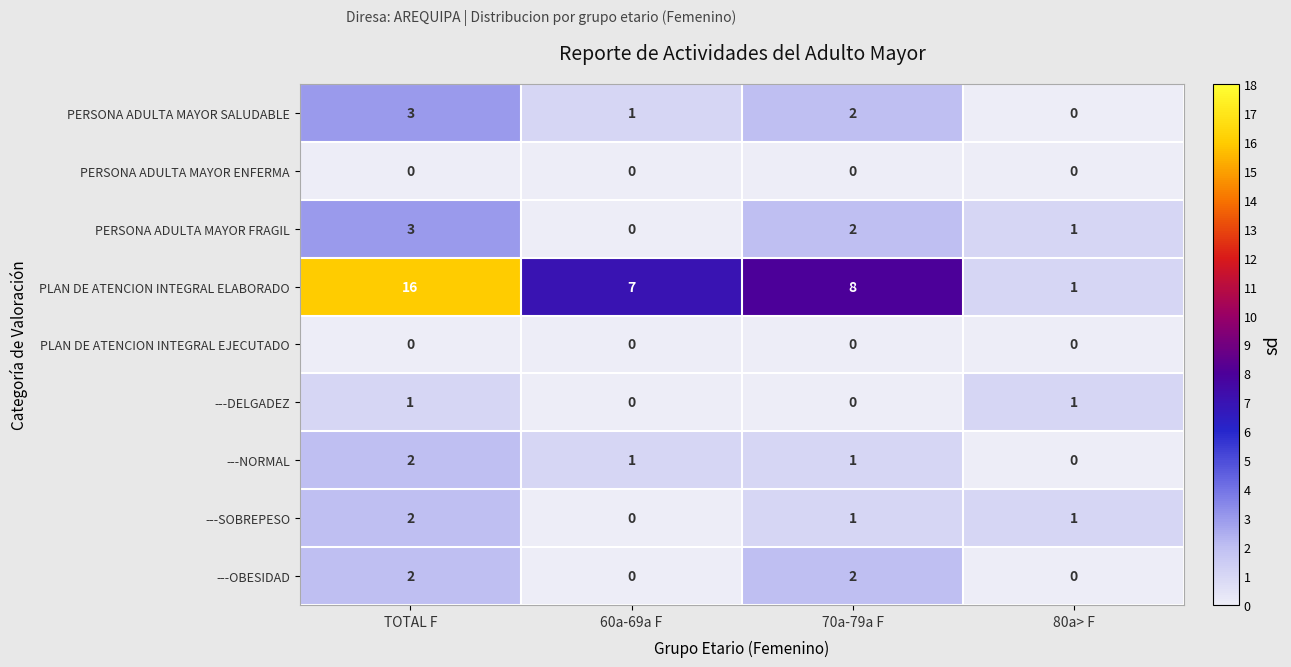

At which category is the sum across all series the highest?

TOTAL F